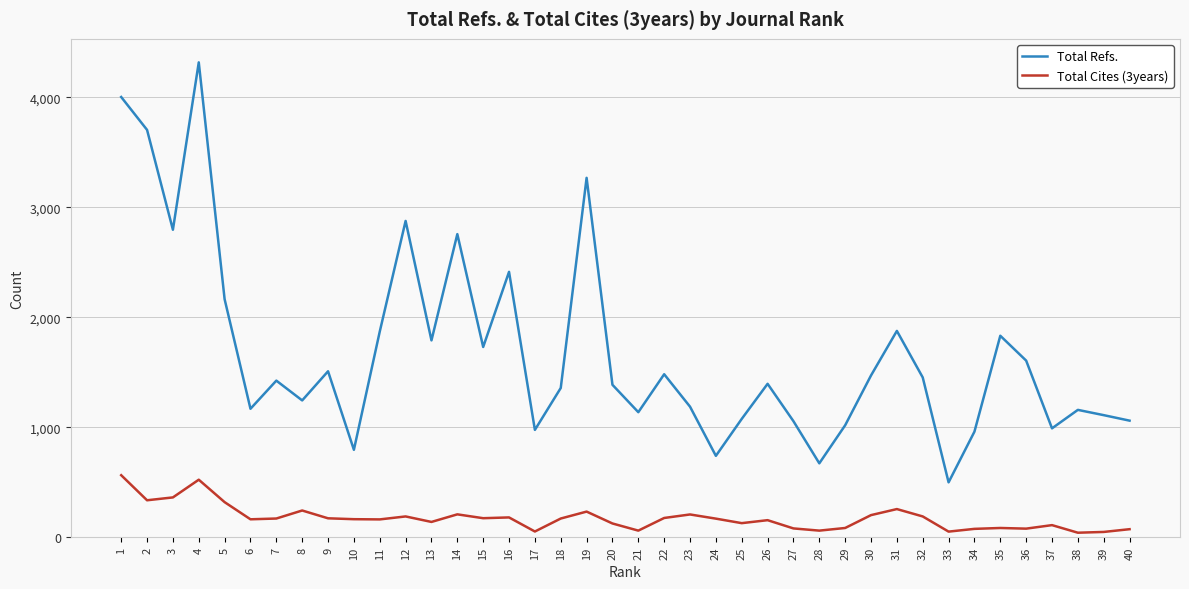

What is the maximum value for Total Refs.?

4318